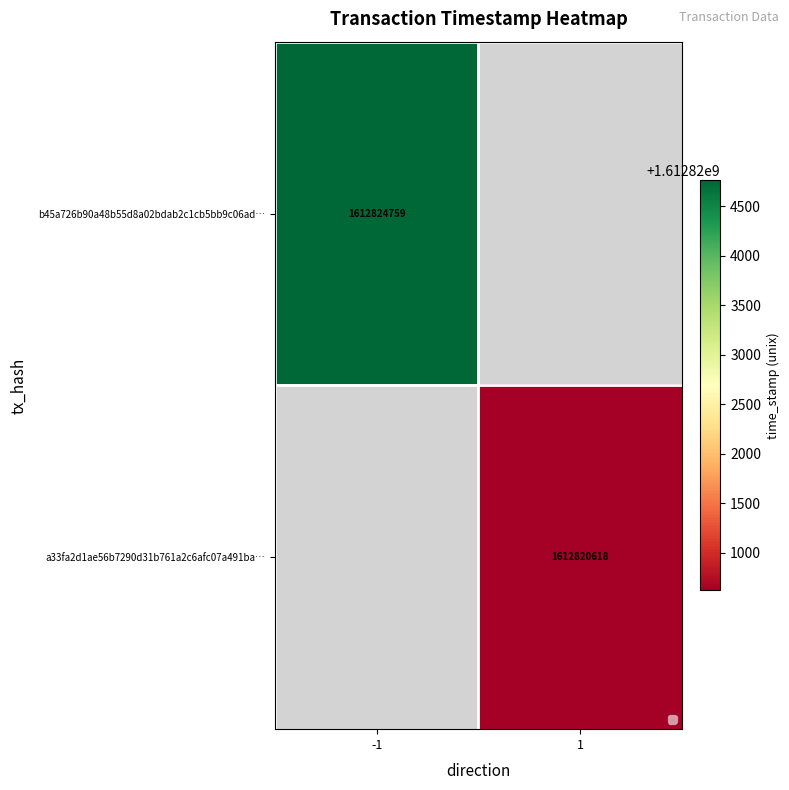

The b45a726b90a48b55d8a02bdab2c1cb5bb9c06ad… series shows 1612824759 at -1. True or false?

True